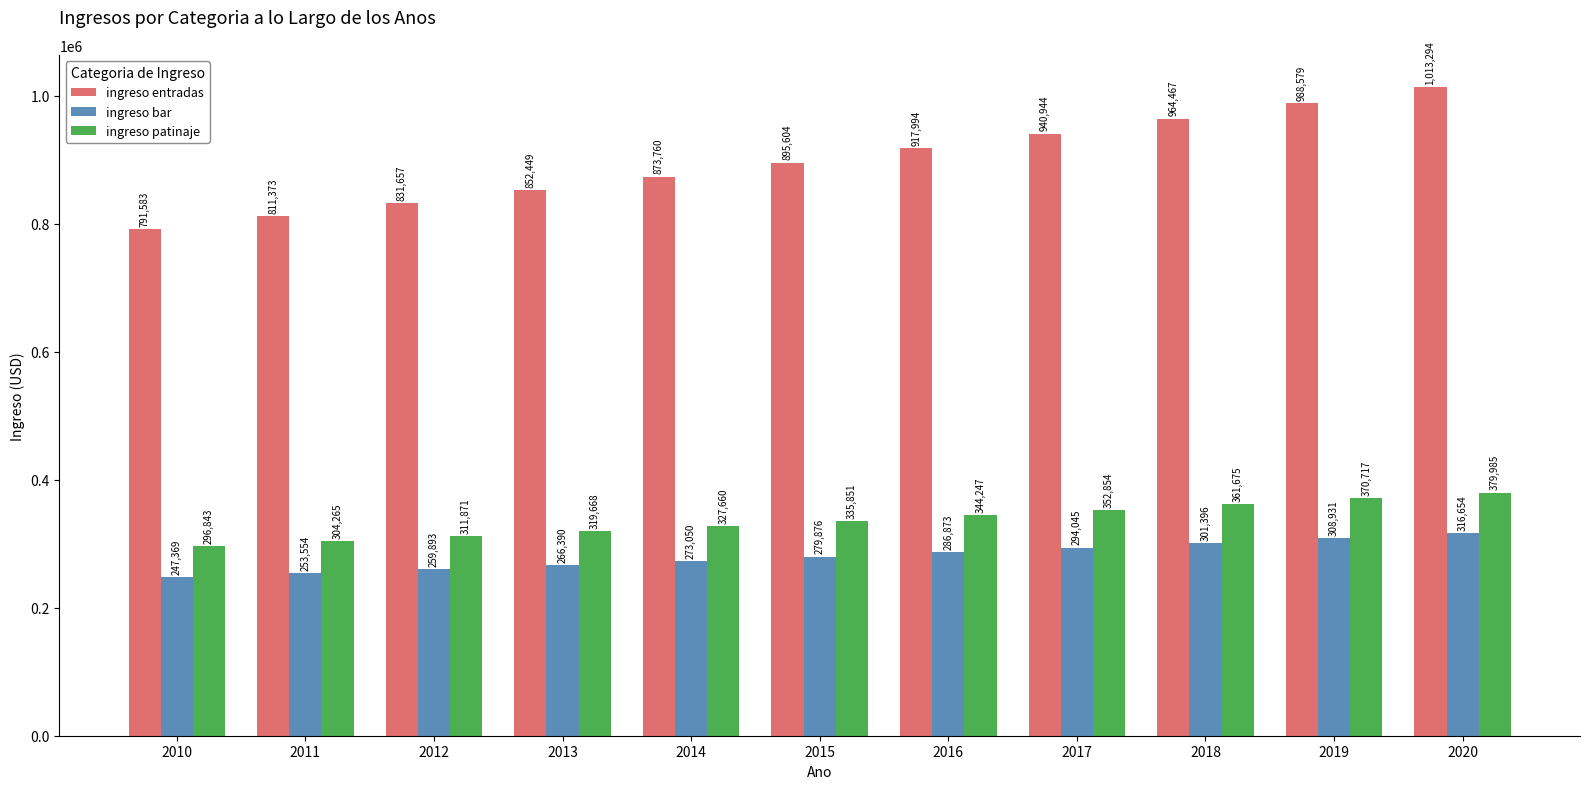

What is the maximum value for ingreso bar?

316654.4